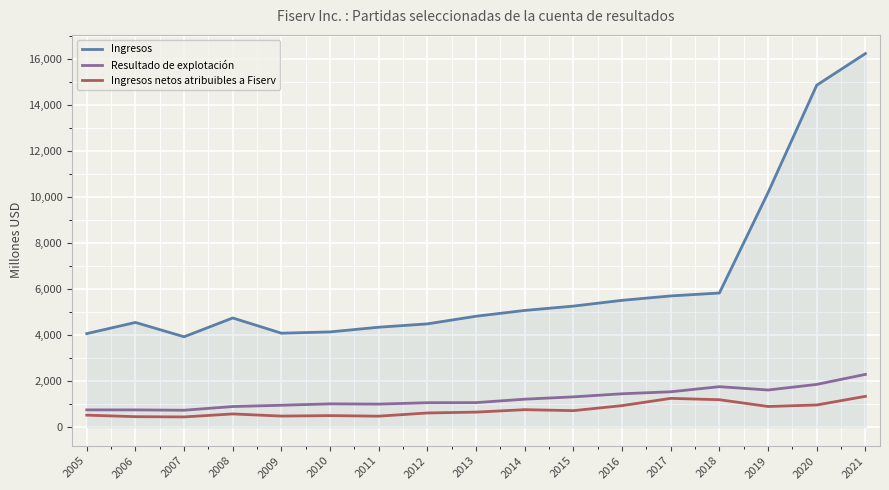

Rank the series by their maximum value, from highest to lowest.

Ingresos, Resultado de explotación, Ingresos netos atribuibles a Fiserv